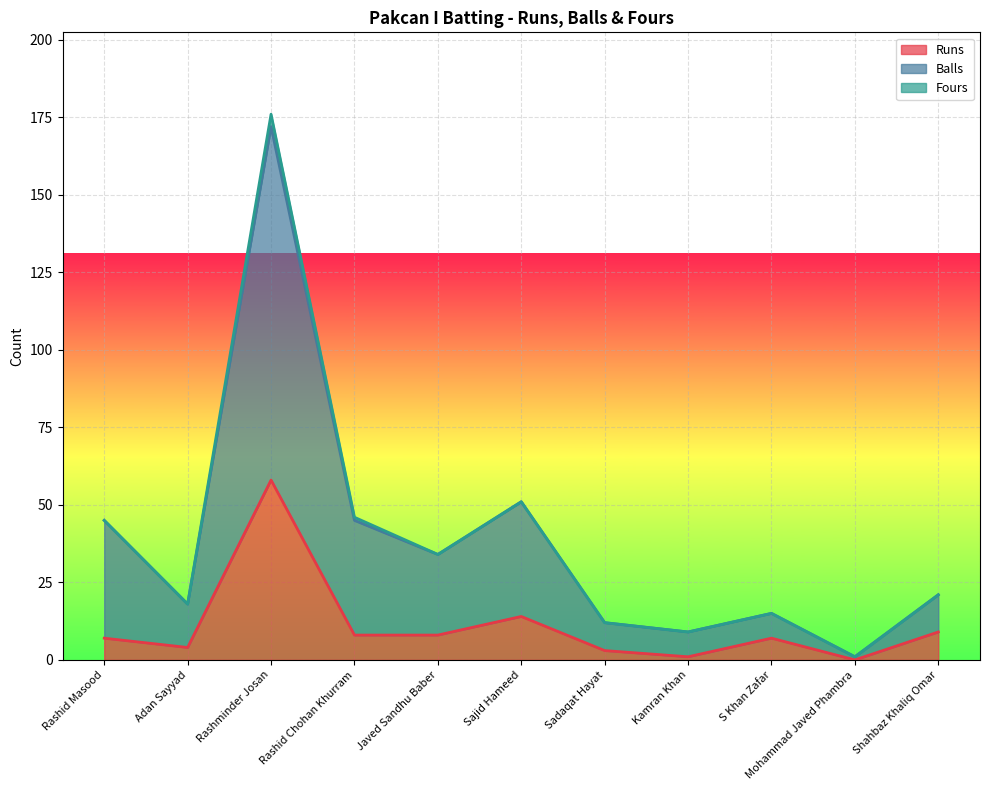

What position from the right is Rashid Chohan Khurram?

8